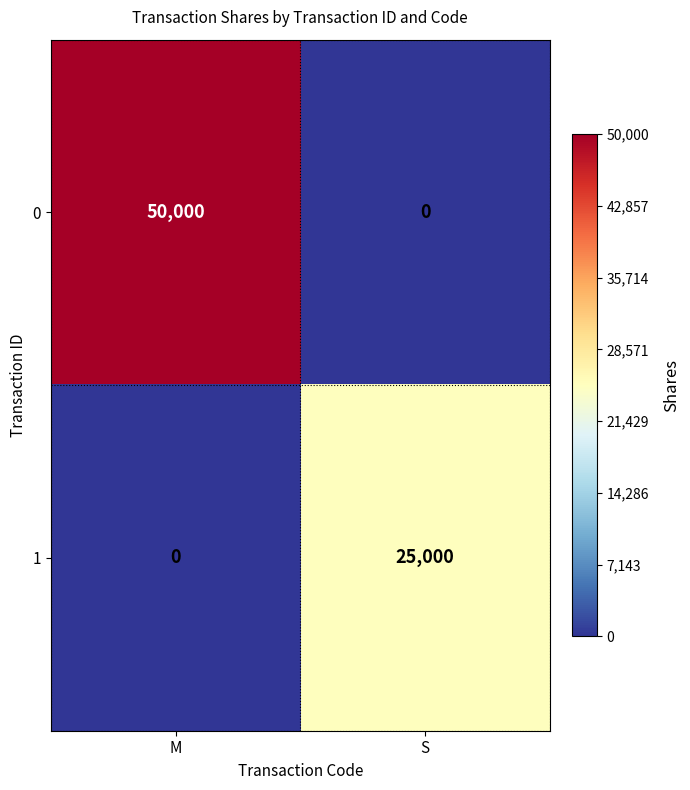

What is the sum of the 0 values at S and M?

50000